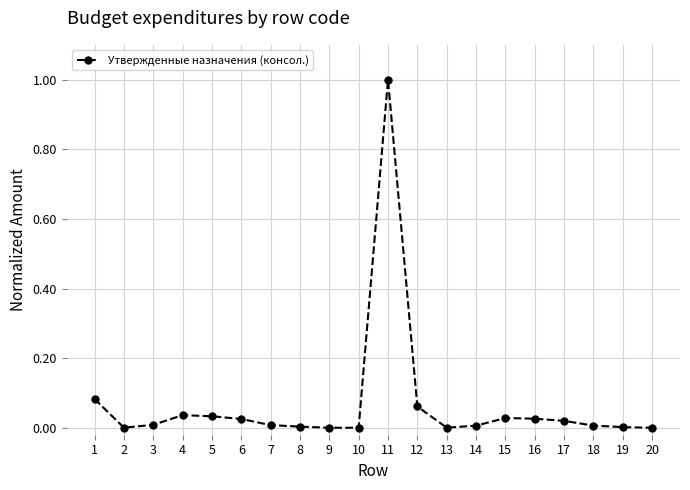

The value at 15 is 0.0. True or false?

True